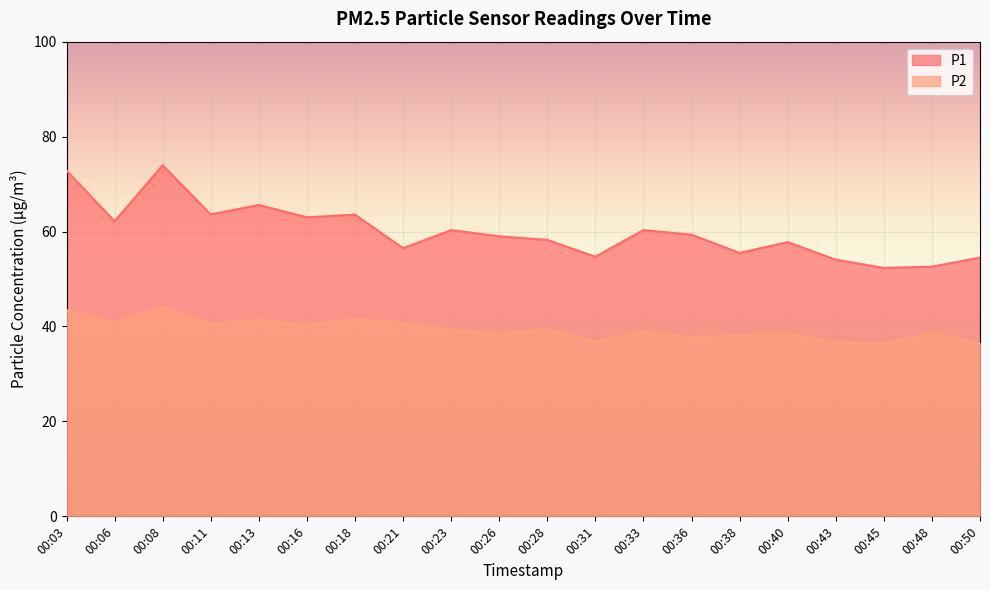

What is the total value across all series at 00:23?

99.6